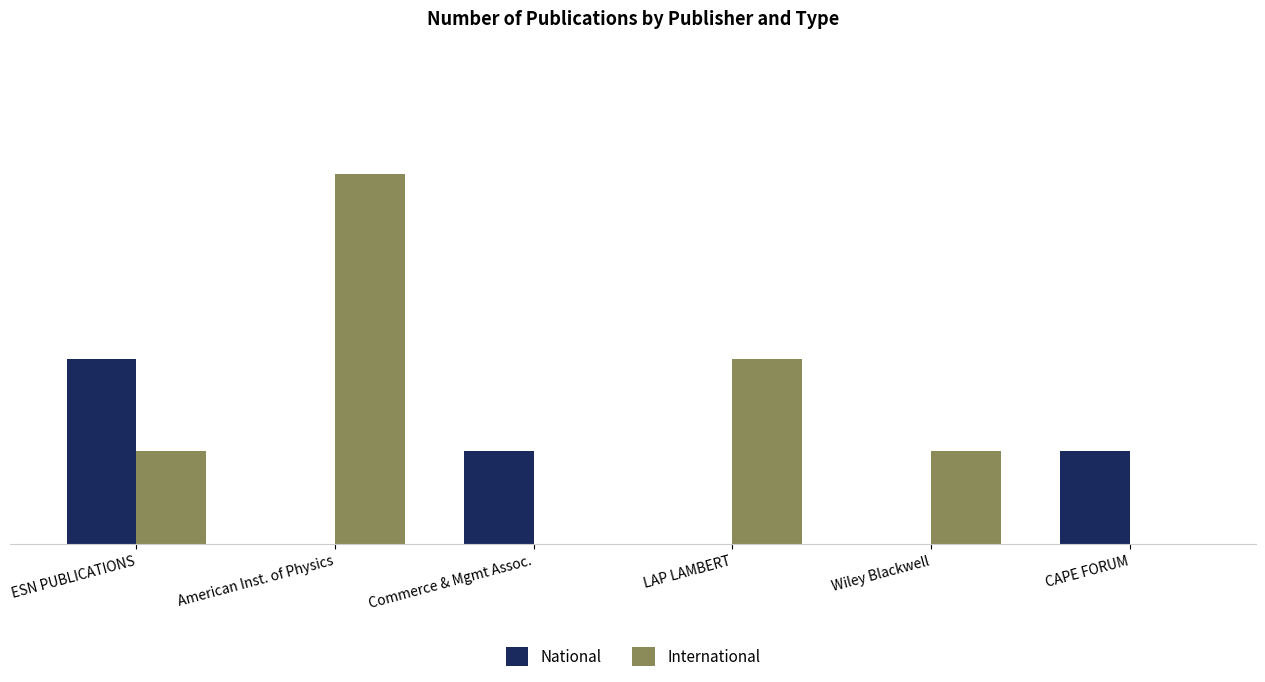

At which category is the sum across all series the highest?

American Inst. of Physics